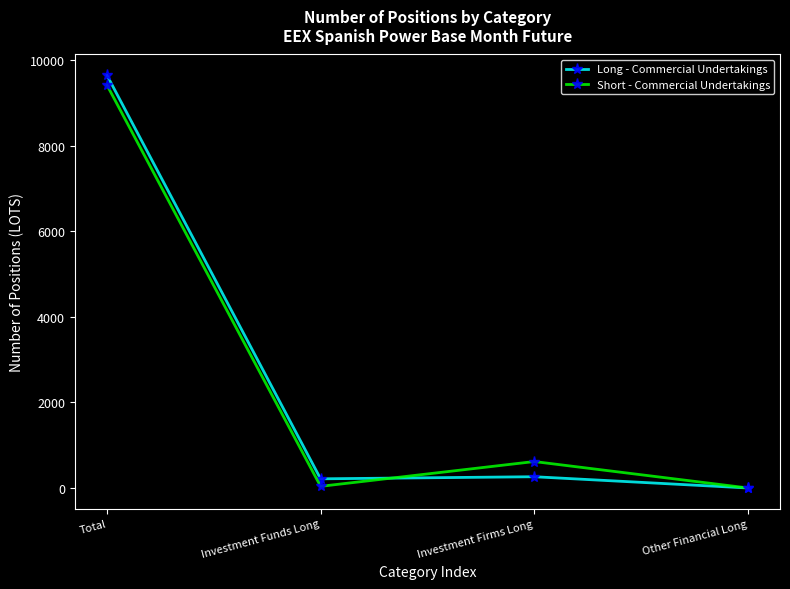

Where does the Short - Commercial Undertakings series first go above 618?

Total